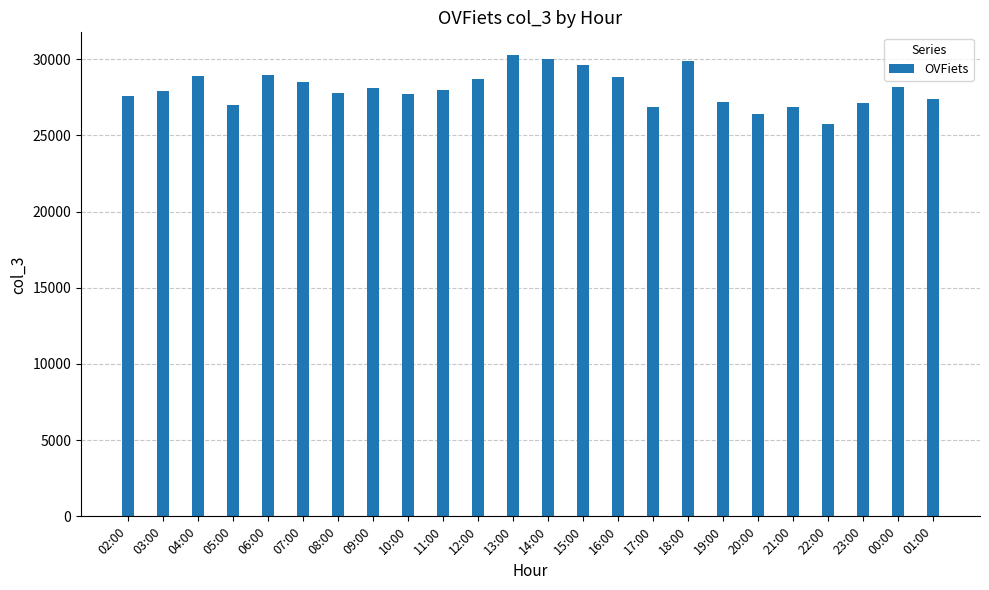

True or false: the data shows 43540 at 06:00.

False